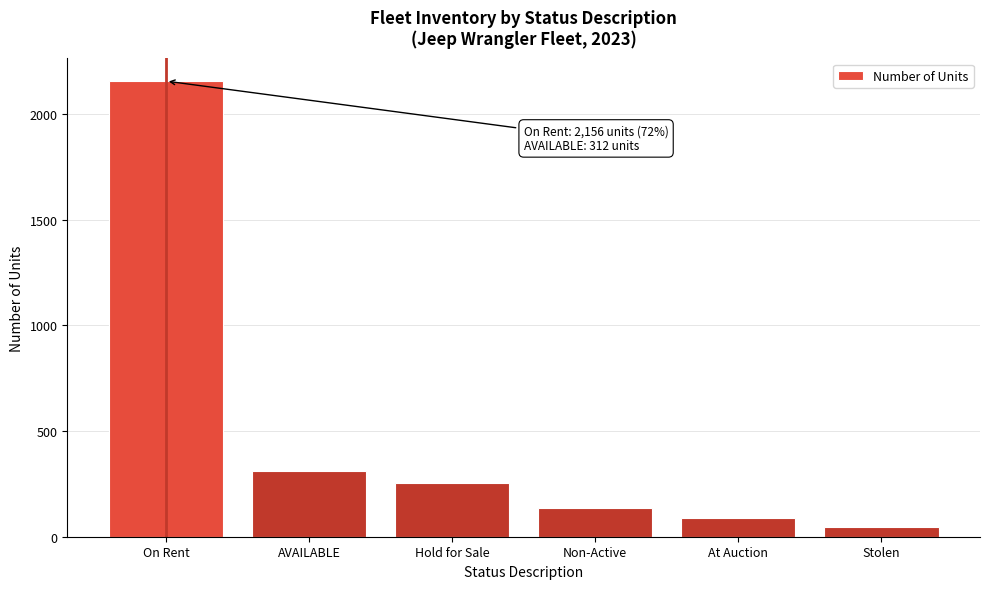

Reading left to right, transcribe all the data shown in this chart.

2156	312	254	134	89	45